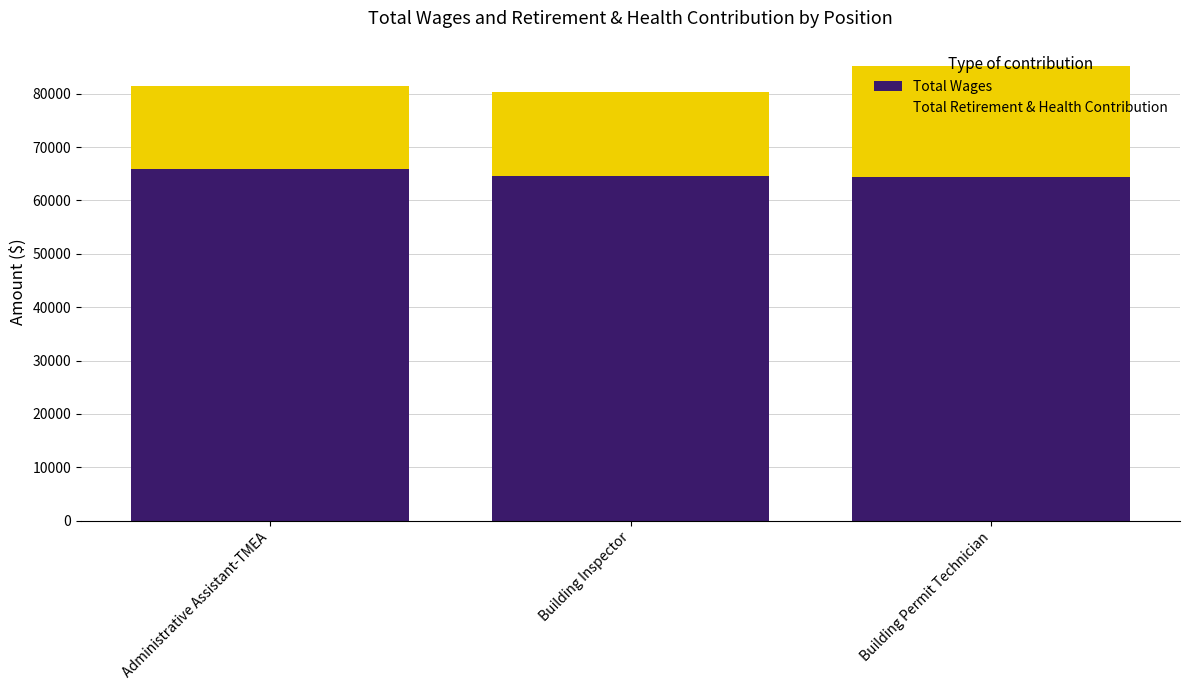

True or false: Total Wages has a value of 31372 at Building Permit Technician.

False